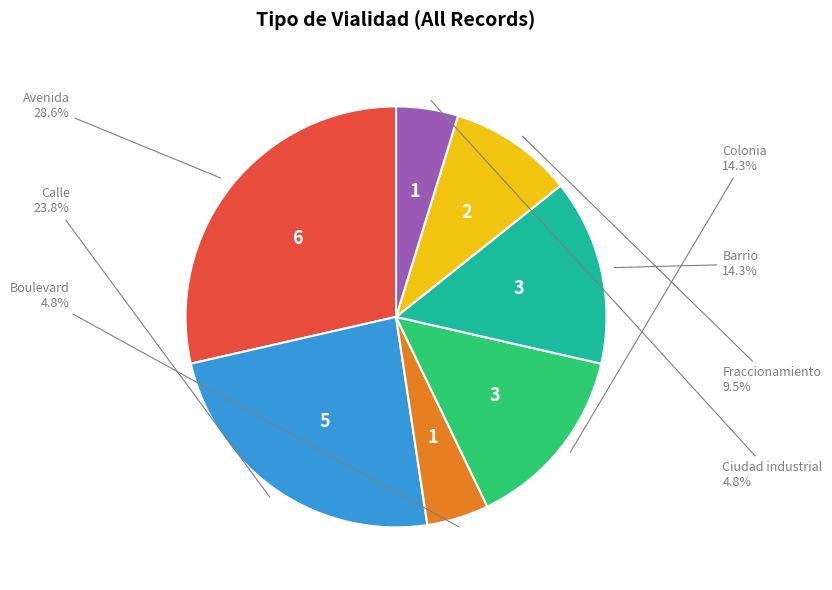

Does any single category account for the majority?

No